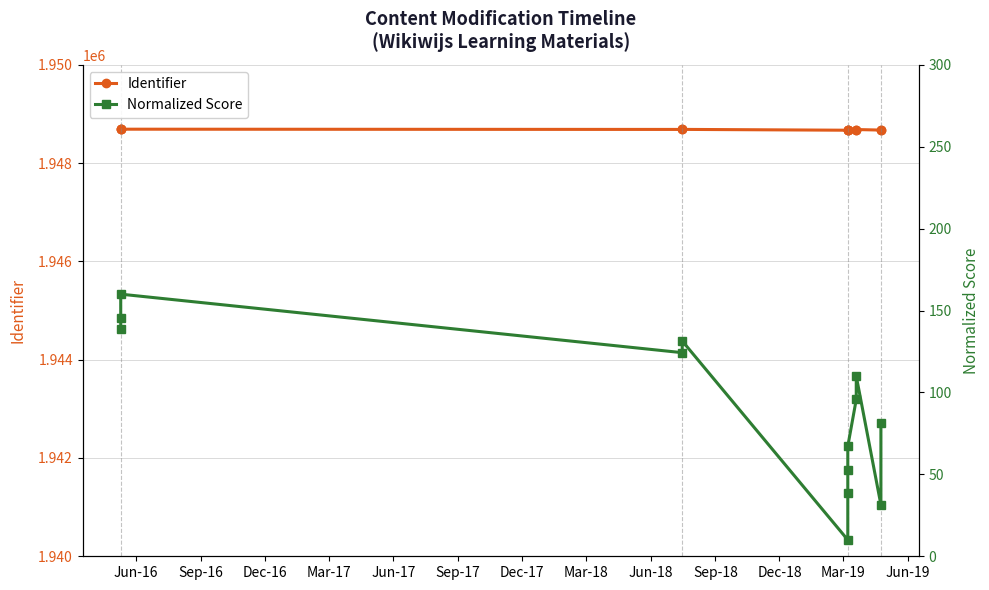

Which has a higher value, Jun-18 or Mar-18?

Jun-18